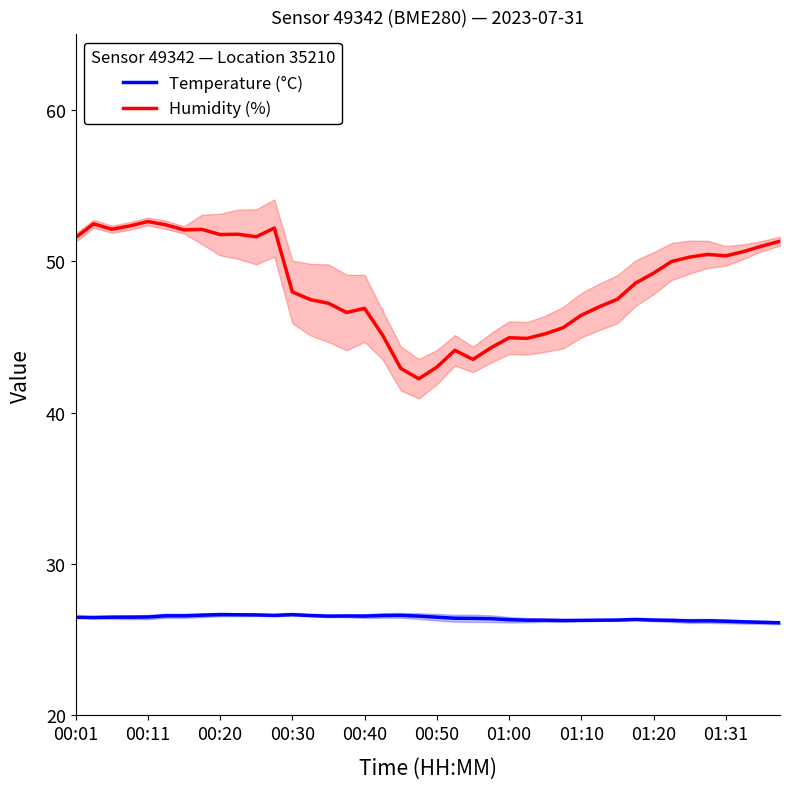

True or false: Humidity (%) and Temperature (°C) intersect in this chart.

False